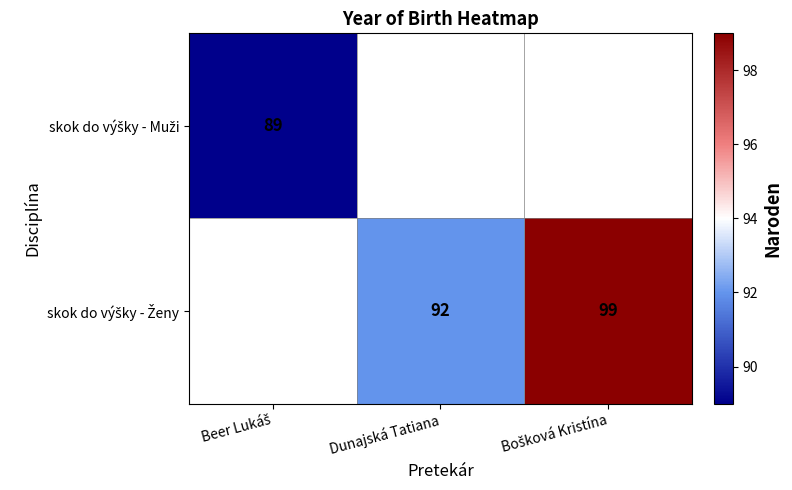

How many positive values does the skok do výšky - Muži series have?

1